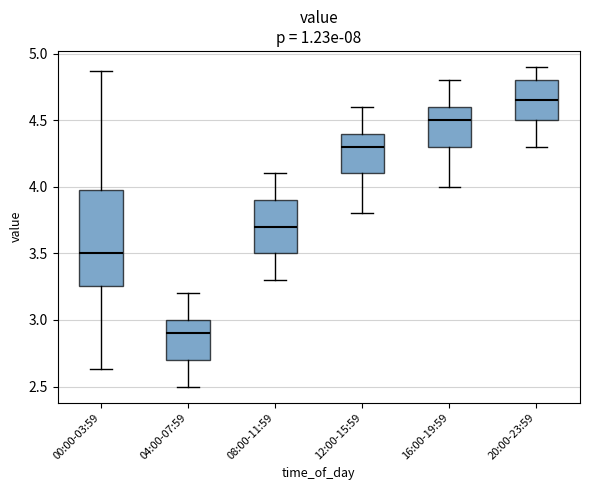

Comparing the boxes themselves (not the whiskers), which one is the tallest?

00:00-03:59